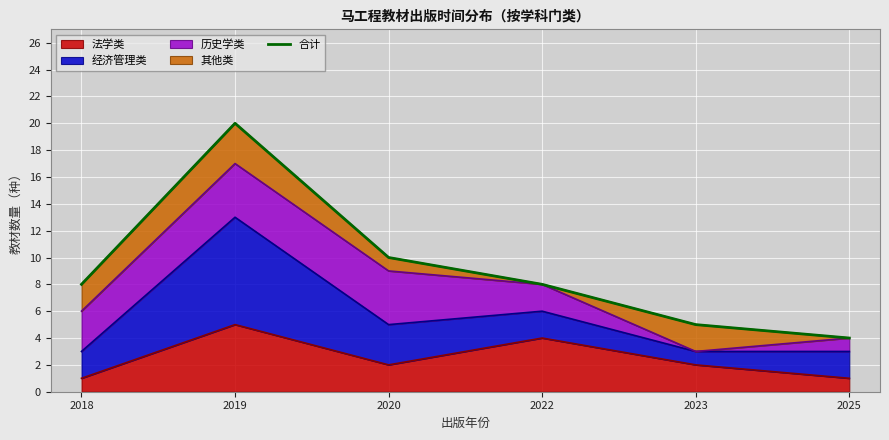

Reading left to right, what are all the values shown in this chart?

8	20	10	8	5	4